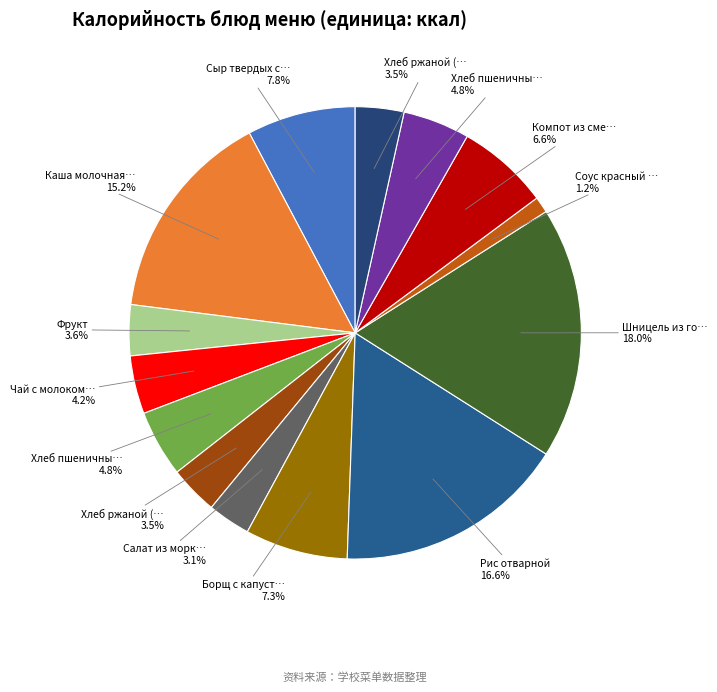

Which category has the smallest portion of the pie?

Соус красный основной